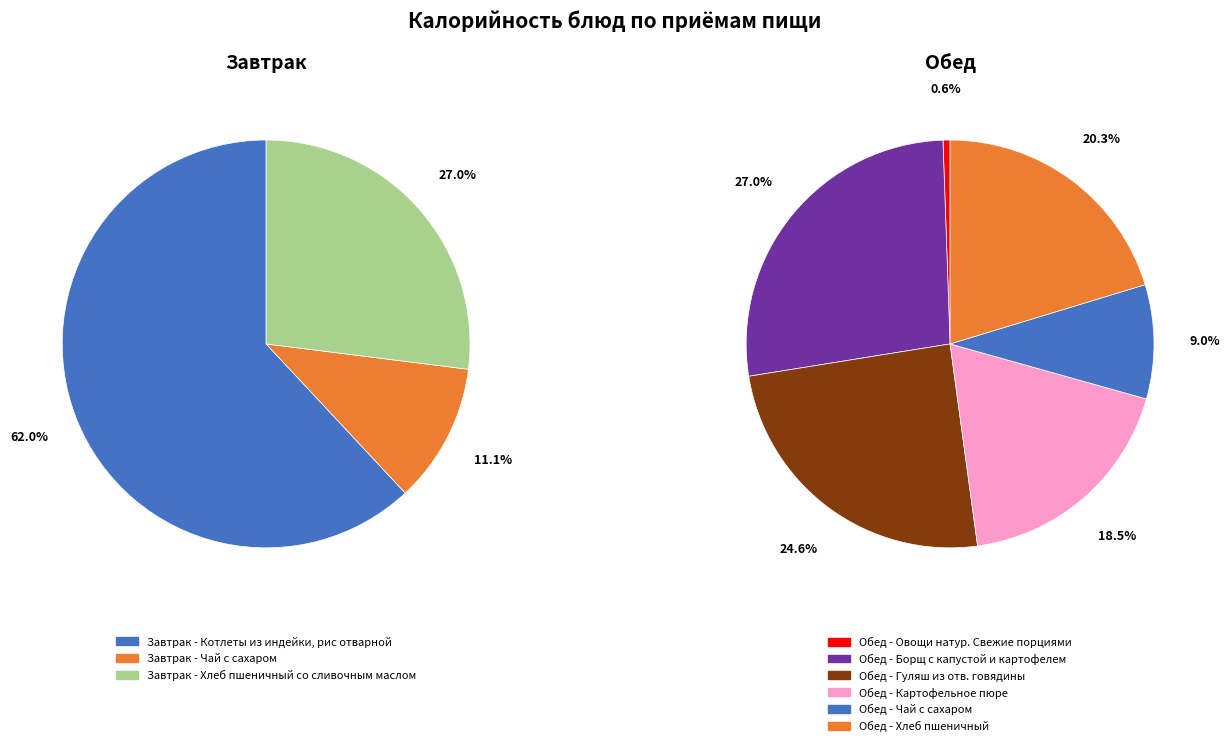

Which category has the biggest portion of the pie?

Завтрак - Котлеты из индейки, рис отварной